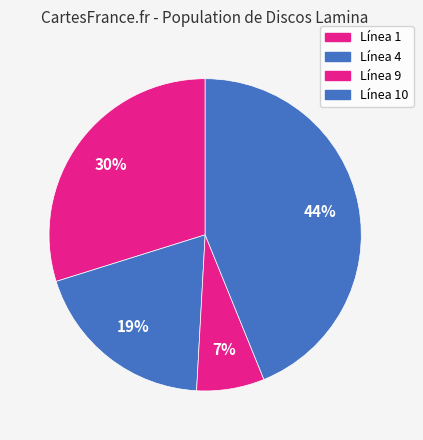

How many slices are in this pie chart?

4